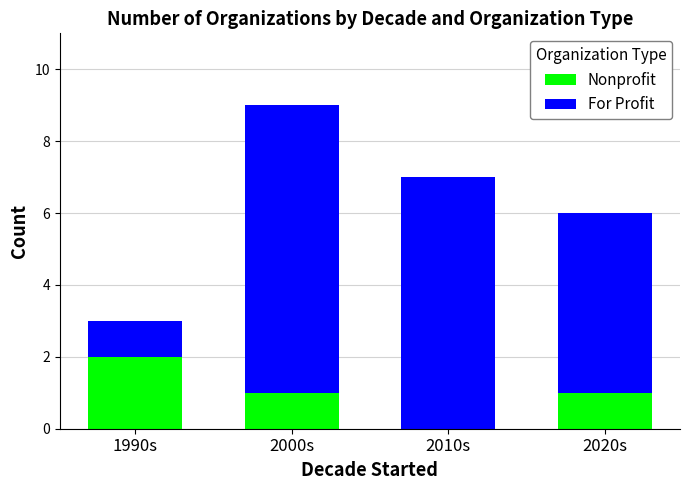

What is the total value across all series at 2010s?

7